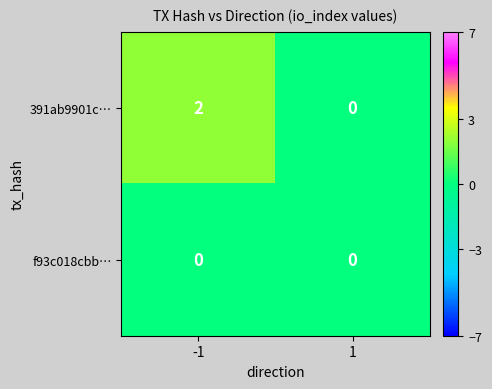

Which series has the largest total across all categories?

391ab9901c…